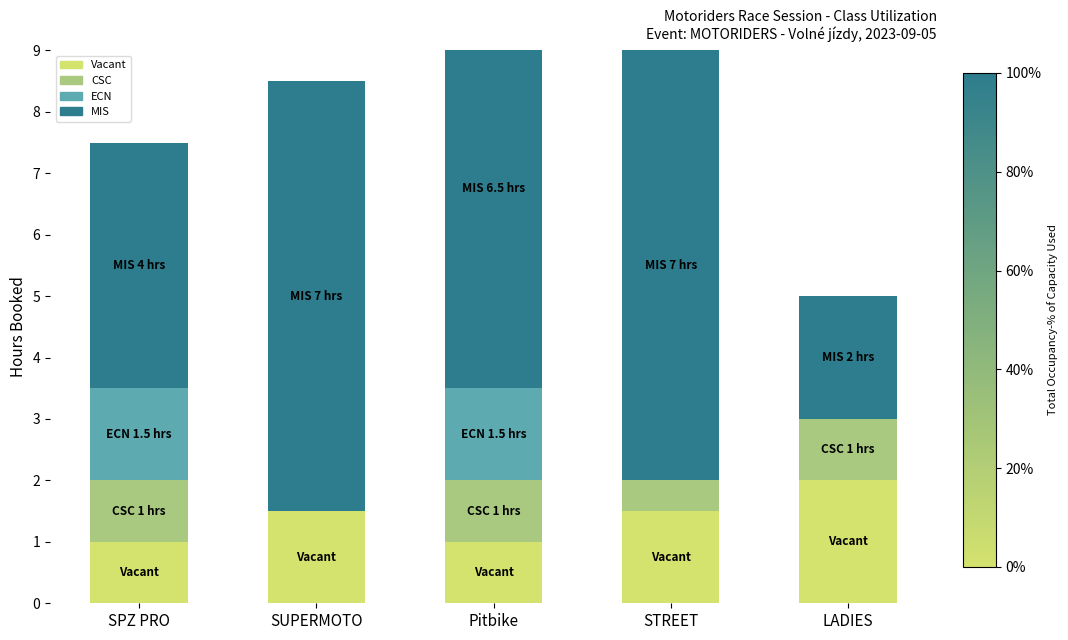

The value of ECN at SPZ PRO is 2.1. True or false?

False